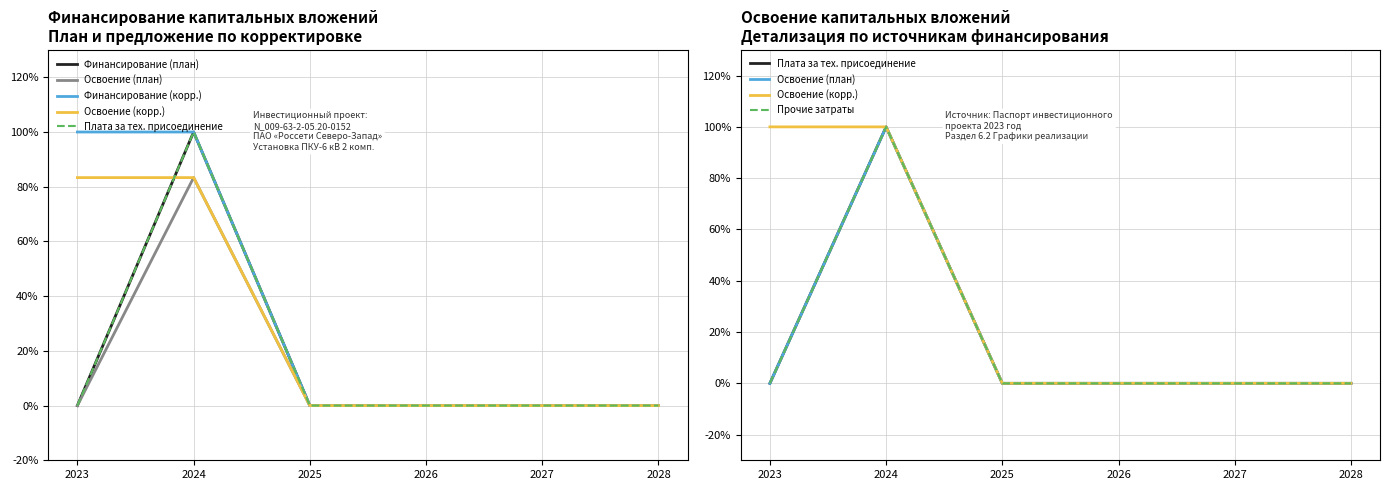

Reading left to right, what are all the values shown in this chart?

Финансирование (план): 2023=0	2024=100	2025=0	2026=0	2027=0	2028=0
Освоение (план): 2023=0	2024=100	2025=0	2026=0	2027=0	2028=0
Финансирование (корр.): 2023=100	2024=100	2025=0	2026=0	2027=0	2028=0
Освоение (корр.): 2023=100	2024=100	2025=0	2026=0	2027=0	2028=0
Плата за тех. присоединение: 2023=0	2024=100	2025=0	2026=0	2027=0	2028=0
Прочие затраты: 2023=0	2024=100	2025=0	2026=0	2027=0	2028=0